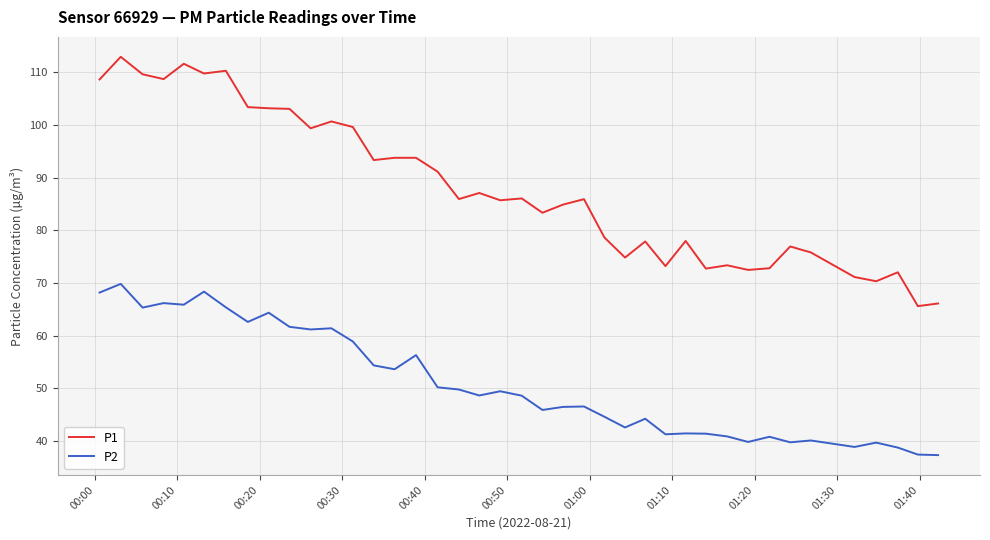

True or false: P2 and P1 intersect in this chart.

False